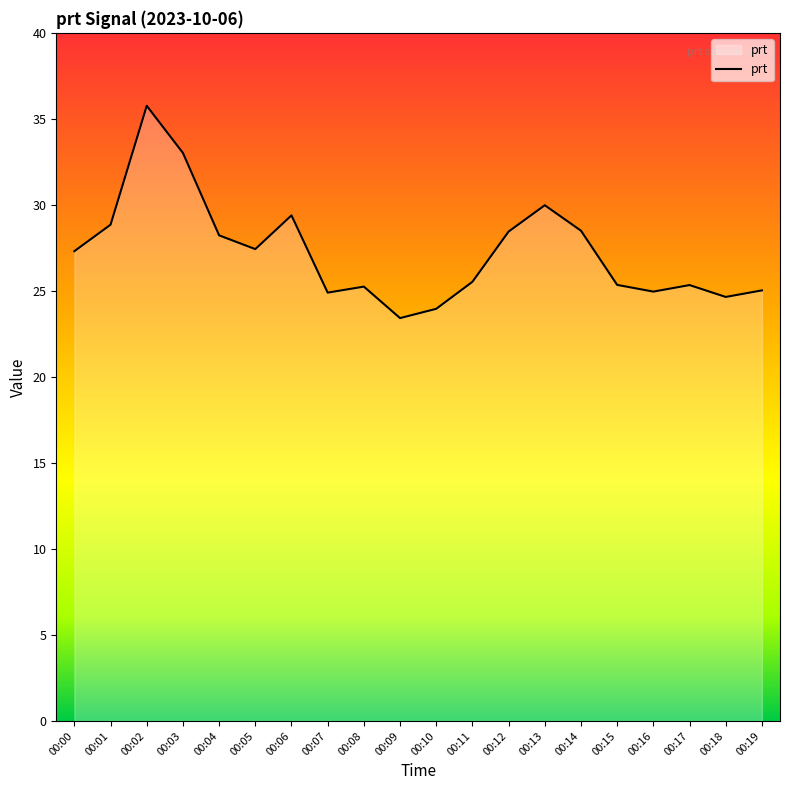

The chart shows a value of 40.6 at 00:11. True or false?

False